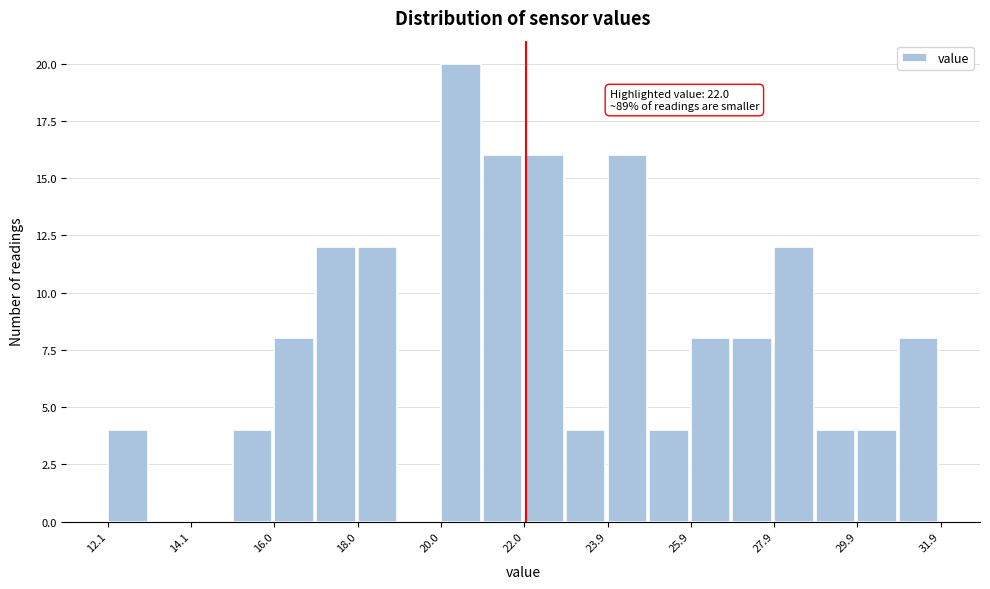

Over which range of the x-axis is the bar tallest?

20.0 to 21.0